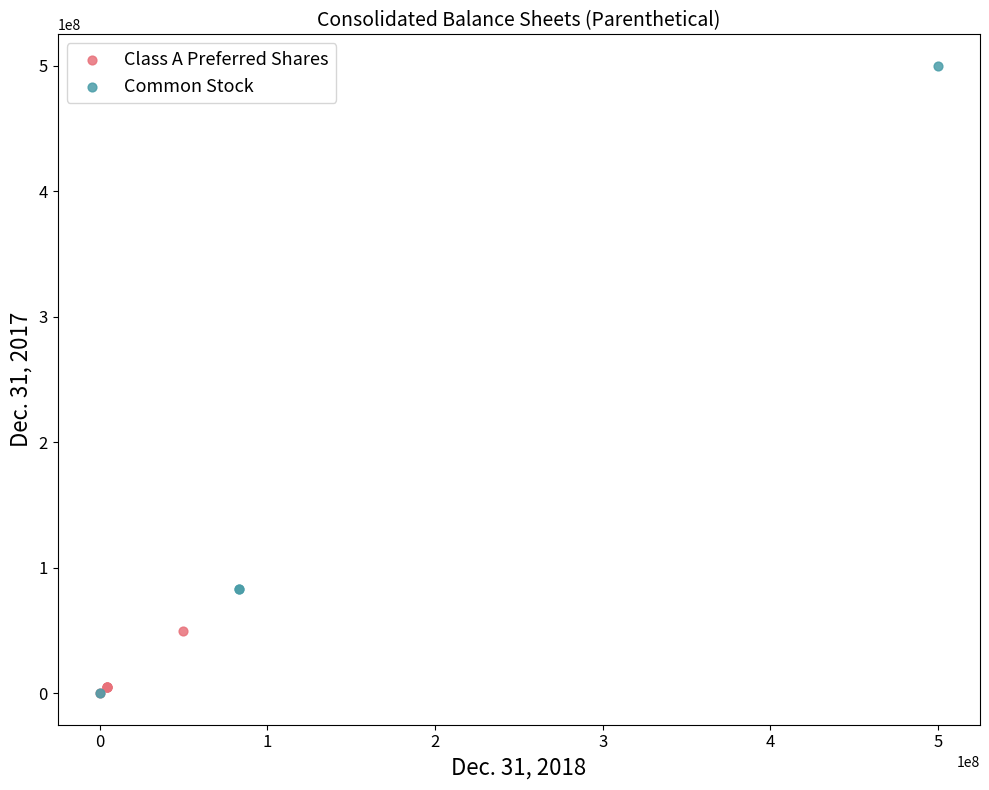

Which series has the widest spread of Y values?

Common Stock